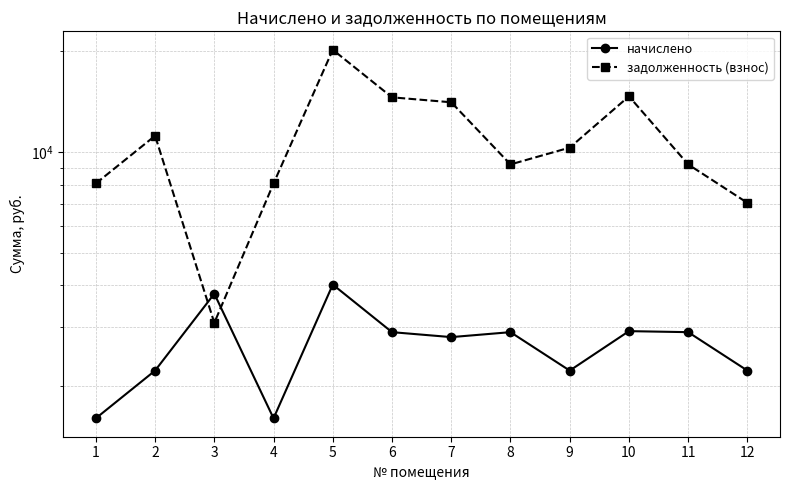

List the labels in order of начислено value, largest first.

5, 3, 10, 6, 8, 11, 7, 2, 9, 12, 1, 4